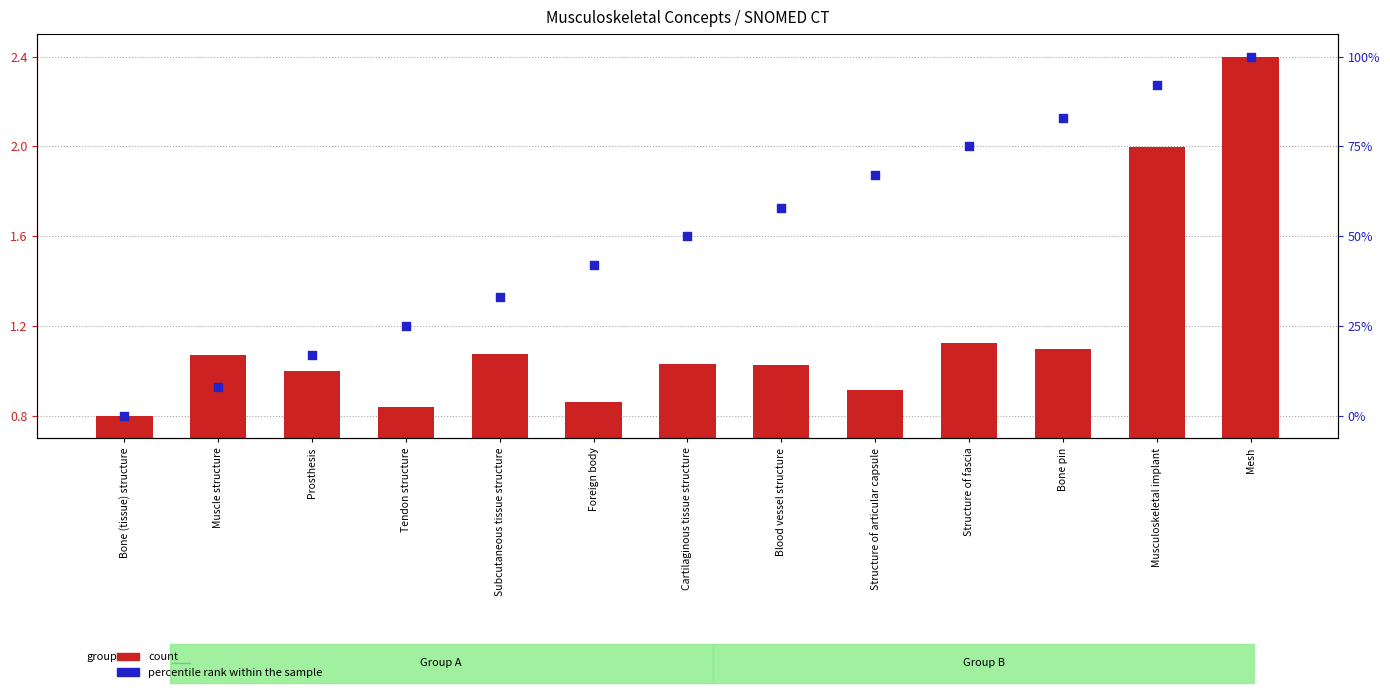

Which series has the largest total across all categories?

percentile rank within the sample